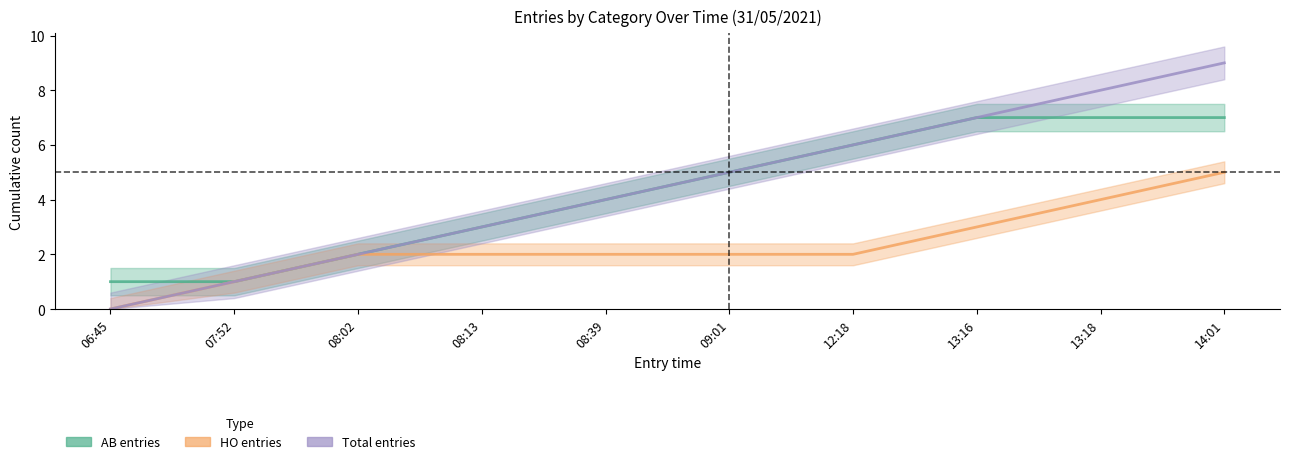

Is this an area chart (filled region under the line)?

No